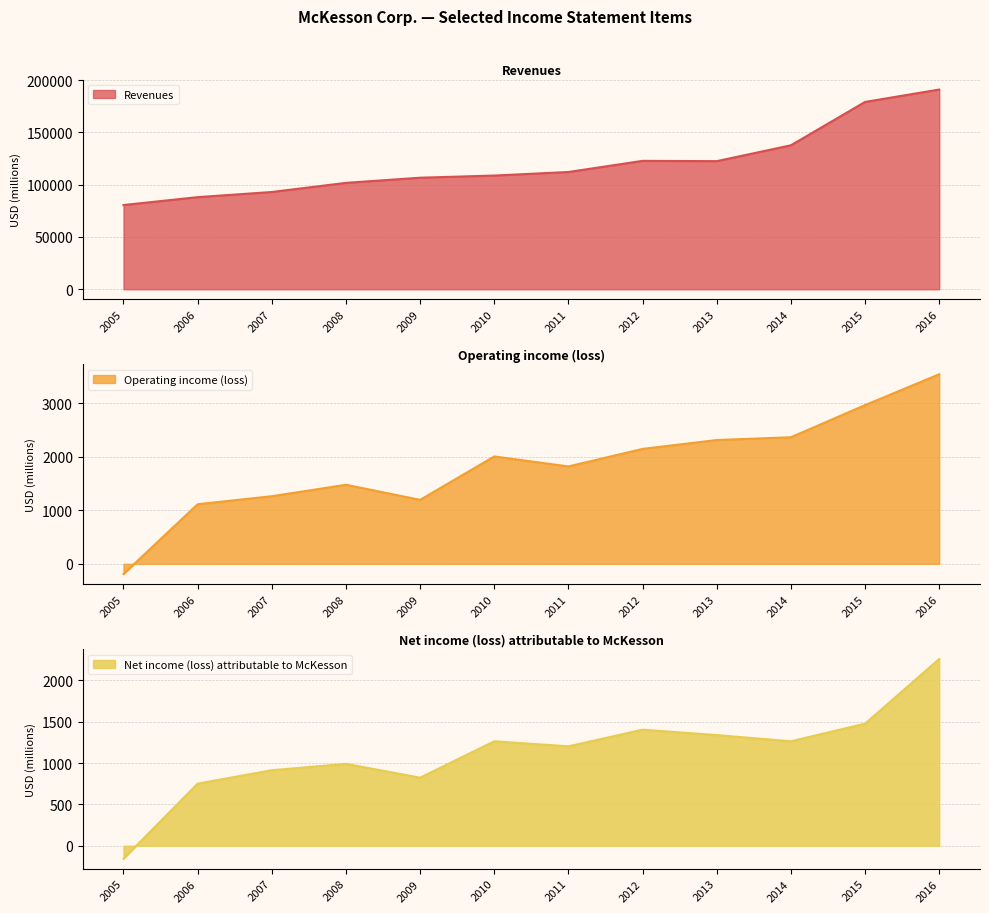

At how many categories does at least one series exceed 49624?

12